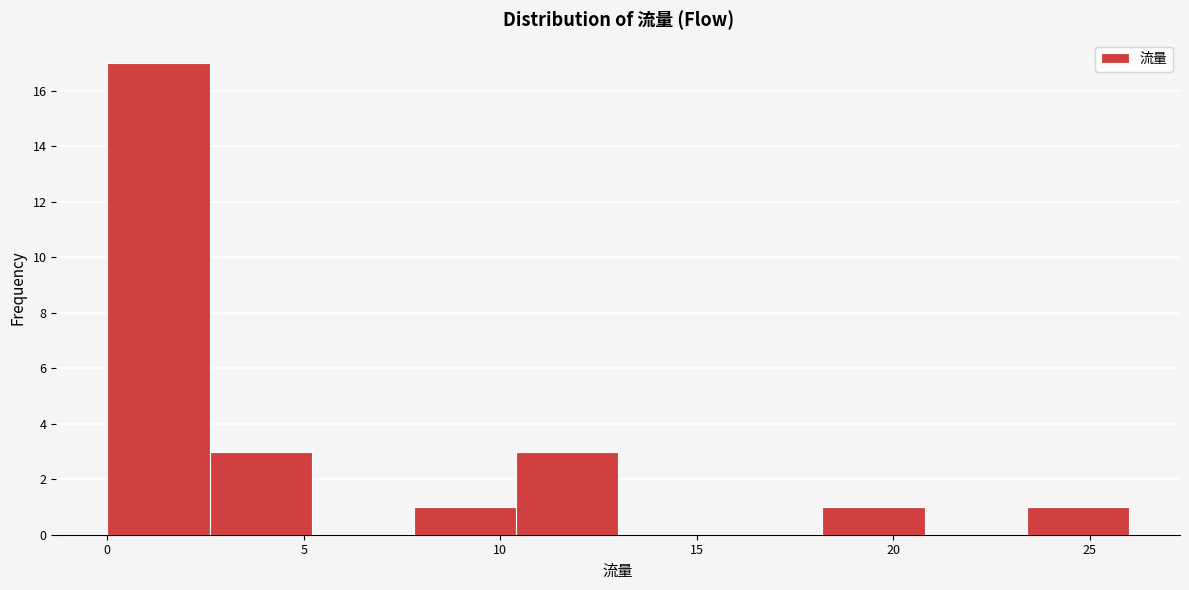

What is the height of the bar covering 23.4 to 26.0 on the x-axis? Neither the bar edges nor the heights are printed on the chart, so give them approximately, as read against the axes.

1